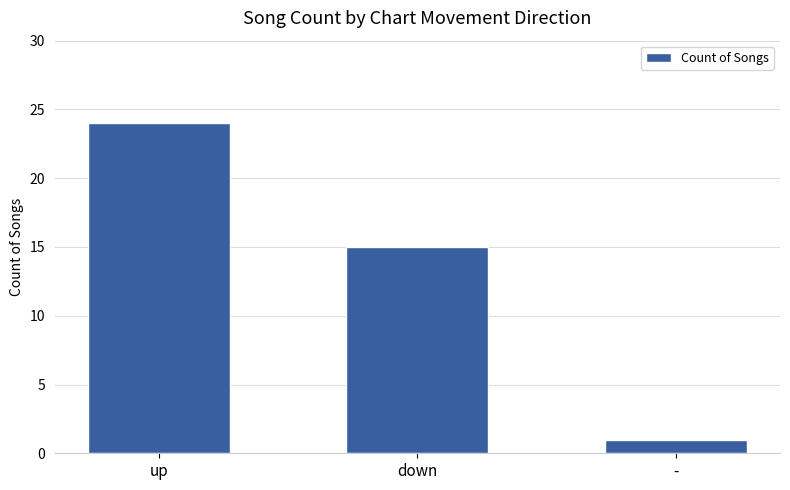

List the labels in order of value, smallest first.

-, down, up